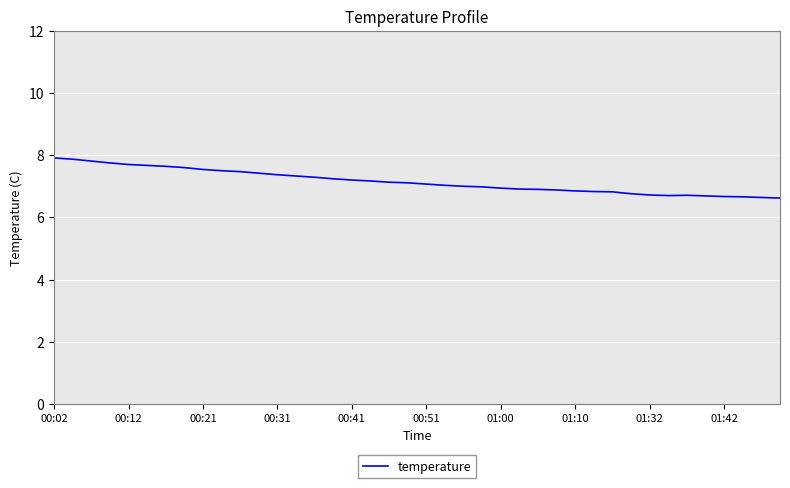

What is the smallest value displayed?

6.6